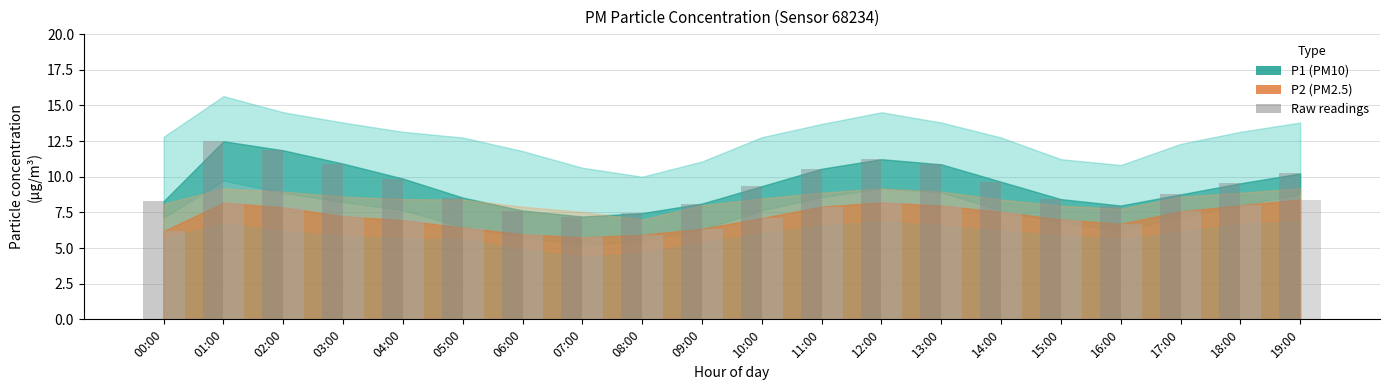

What position from the right is 05:00?

15